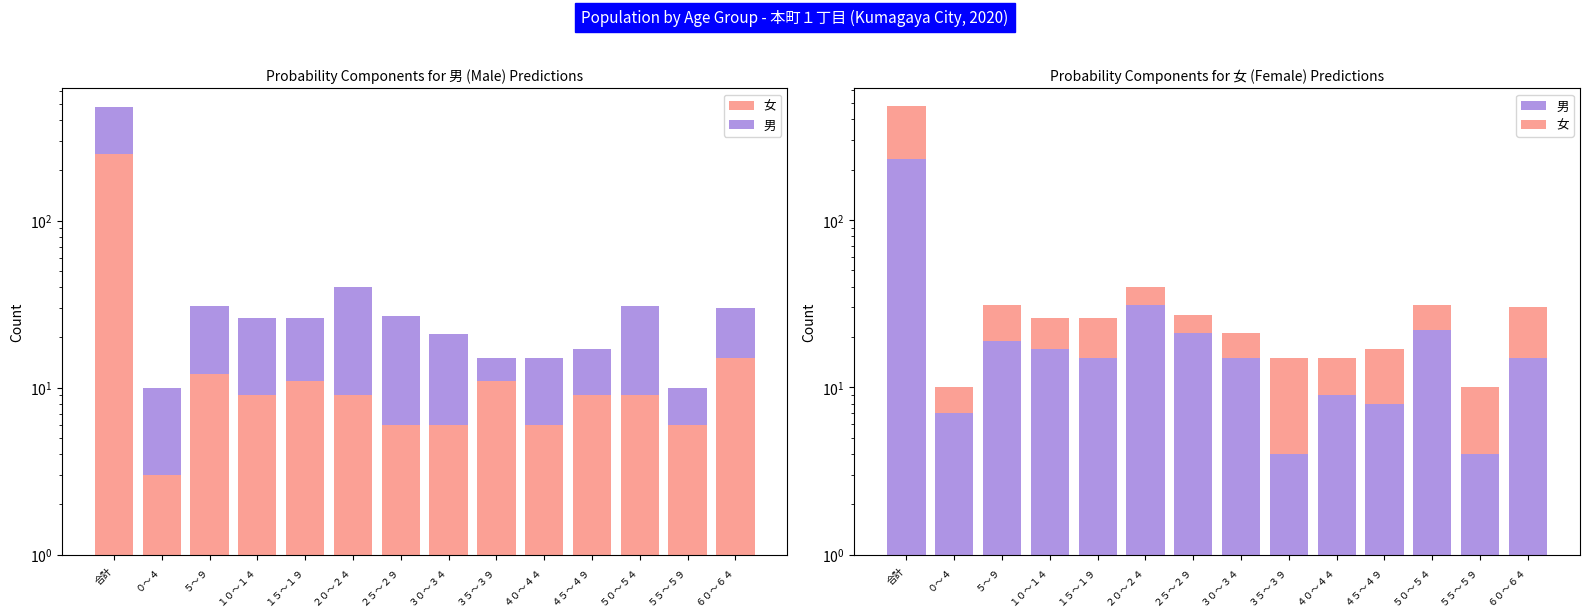

What is the minimum value for 男?

4